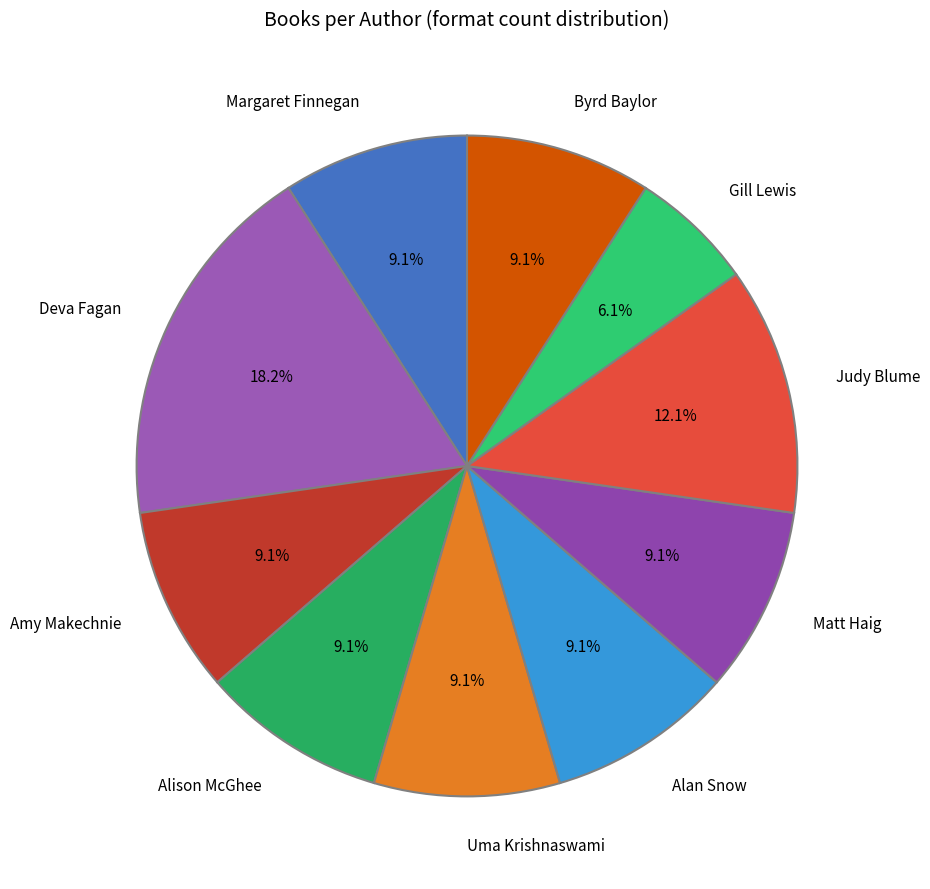

What is the smallest slice in the pie chart?

Gill Lewis